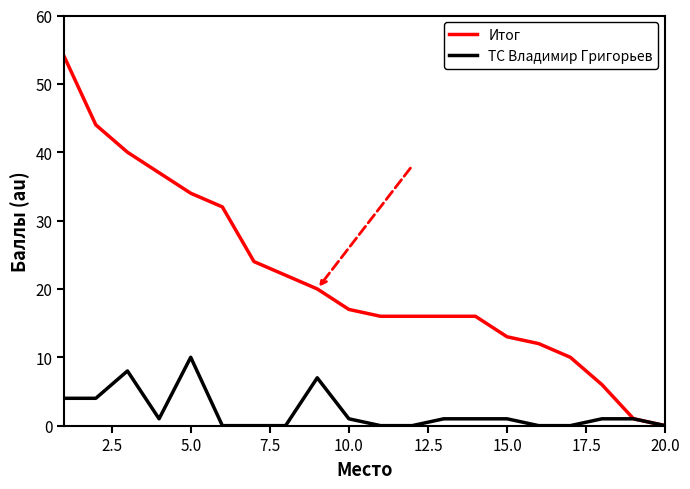

What is the maximum value shown in the chart?

54